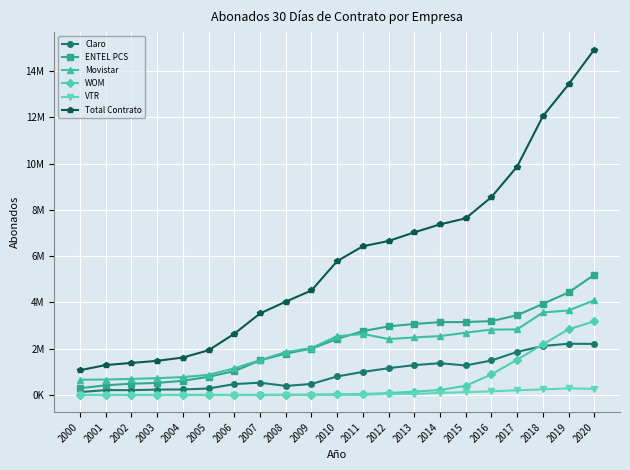

Reading right to left, what are all the values shown in this chart?

Claro: 2020=2205771	2019=2213833	2018=2116234	2017=1861891	2016=1489192	2015=1273806	2014=1371240	2013=1289277	2012=1155617	2011=994283	2010=798796	2009=473733	2008=388438	2007=529873	2006=467491	2005=278089	2004=235319	2003=230942	2002=205006	2001=208462	2000=122062
ENTEL PCS: 2020=5194068	2019=4433549	2018=3937355	2017=3446471	2016=3191432	2015=3150998	2014=3148132	2013=3068794	2012=2963568	2011=2758079	2010=2422406	2009=2000167	2008=1786608	2007=1489501	2006=1029943	2005=783364	2004=611217	2003=517662	2002=485746	2001=416358	2000=289076
Movistar: 2020=4093270	2019=3654202	2018=3565038	2017=2832904	2016=2826244	2015=2688294	2014=2545001	2013=2484948	2012=2417565	2011=2638165	2010=2537019	2009=2029404	2008=1851420	2007=1503792	2006=1146790	2005=870006	2004=770117	2003=724706	2002=692119	2001=666032	2000=656992
WOM: 2020=3178718	2019=2840271	2018=2184162	2017=1524061	2016=885746	2015=395637	2014=211964	2013=142200	2012=78449	2011=37413	2010=27557	2009=13896	2008=7212	2007=0	2006=0	2005=0	2004=0	2003=0	2002=0	2001=0	2000=0
VTR: 2020=261874	2019=282937	2018=239847	2017=203236	2016=153799	2015=119270	2014=87402	2013=38535	2012=38123	2011=0	2010=0	2009=0	2008=0	2007=0	2006=0	2005=0	2004=0	2003=0	2002=0	2001=0	2000=0
Total Contrato: 2020=14939516	2019=13431953	2018=12051532	2017=9878035	2016=8556131	2015=7638385	2014=7375577	2013=7031350	2012=6657716	2011=6429681	2010=5786405	2009=4517200	2008=4033678	2007=3523166	2006=2644224	2005=1931459	2004=1616653	2003=1473310	2002=1382871	2001=1290852	2000=1068130